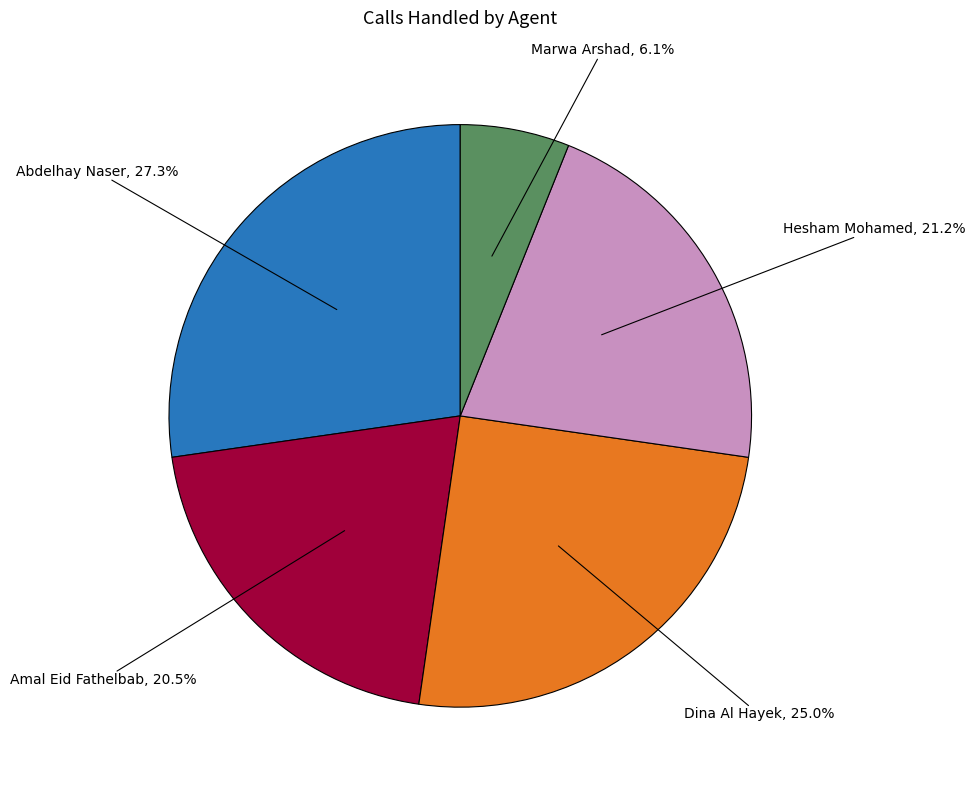

True or false: Abdelhay Naser accounts for 27% of the total.

True